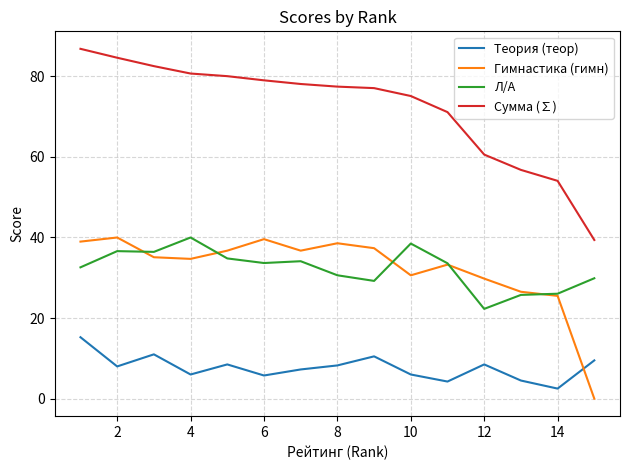

Which series has the largest range (max minus min)?

Сумма (∑)